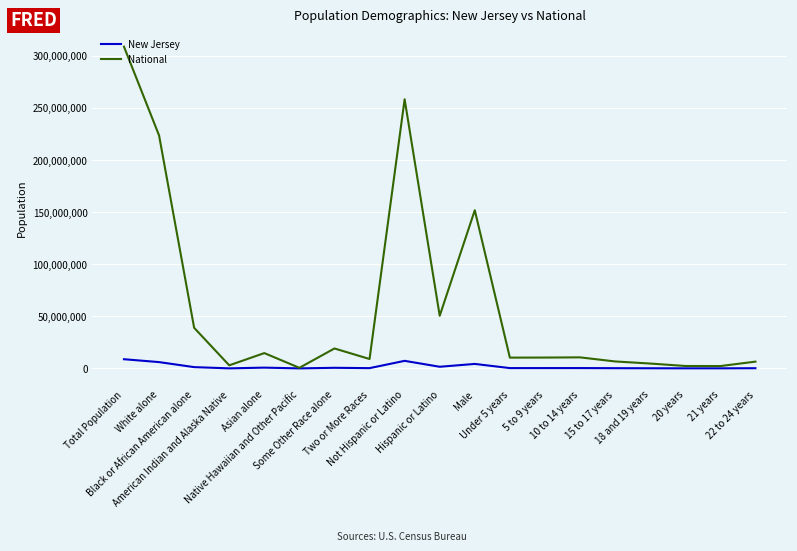

What is the lowest value of the New Jersey series?

3043